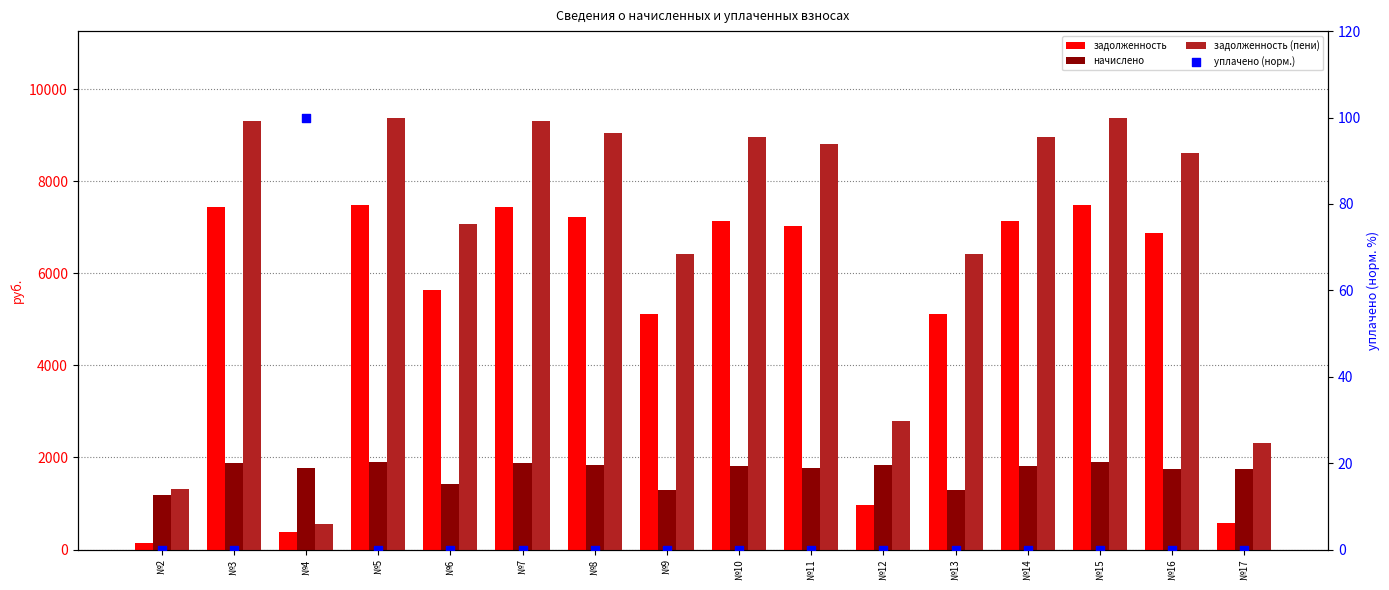

At how many categories does at least one series exceed 1539?

15